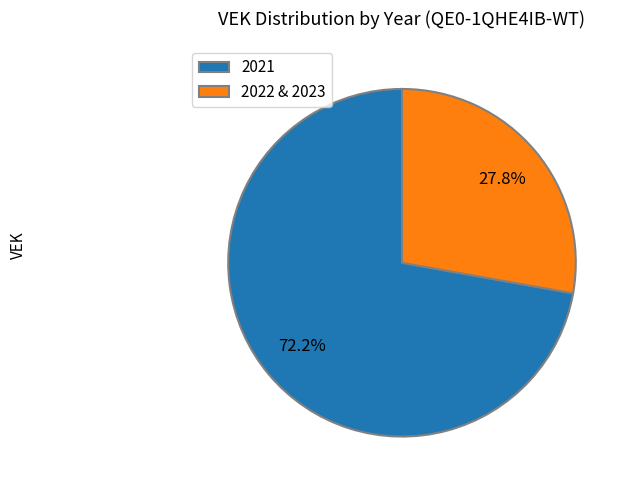

Rank the categories by value from lowest to highest.

2022 & 2023, 2021